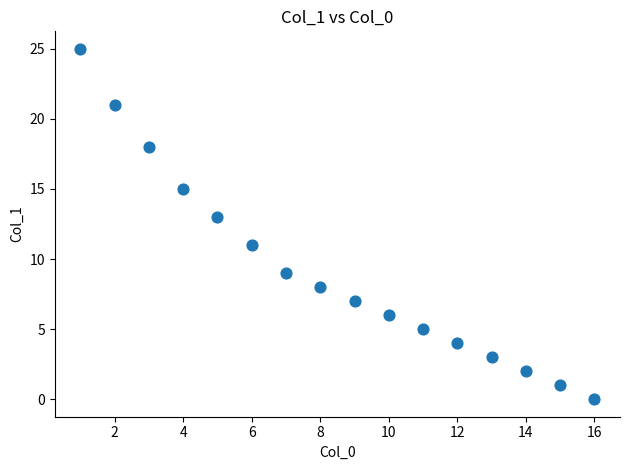

What is the range of X values (max minus min)?

15